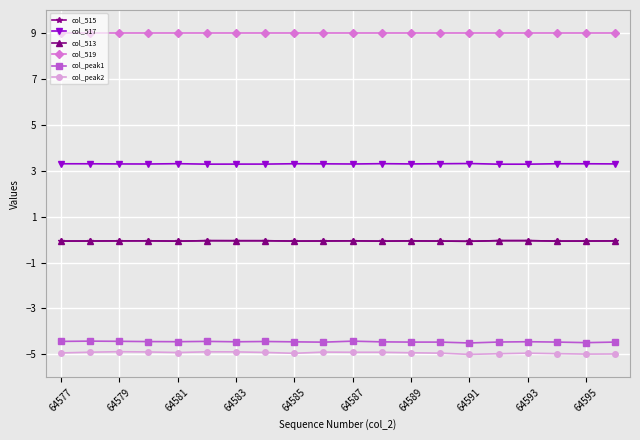

Does the chart have visible grid lines?

Yes